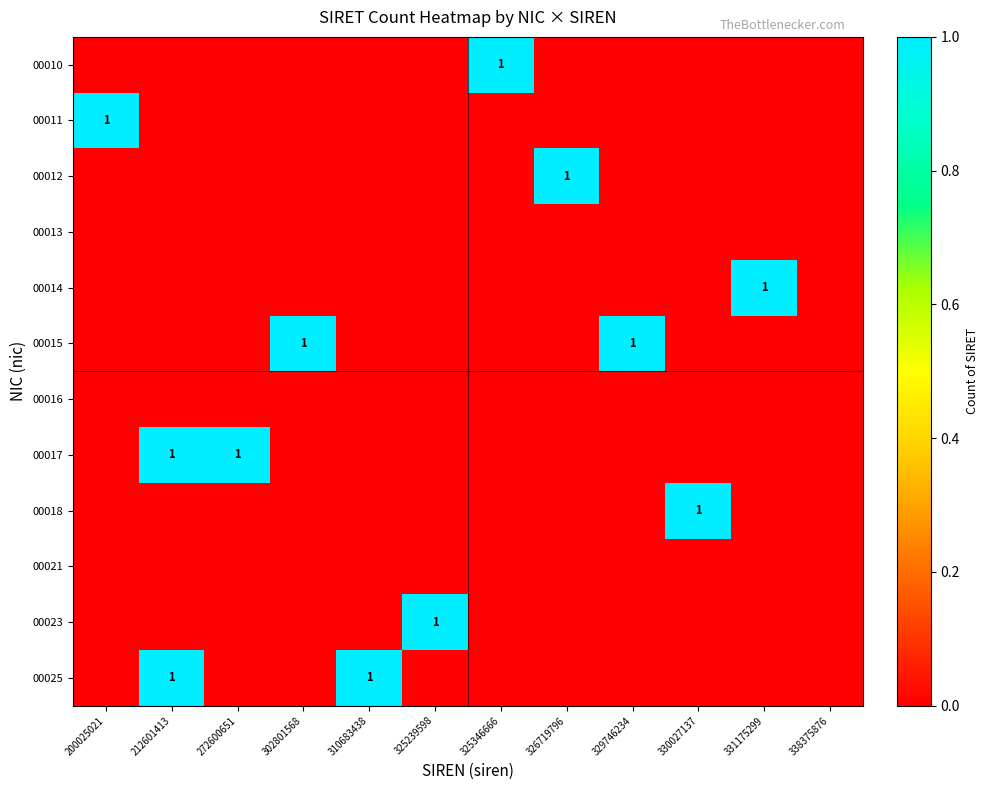

Between 325346666 and 212601413, which is larger?

325346666